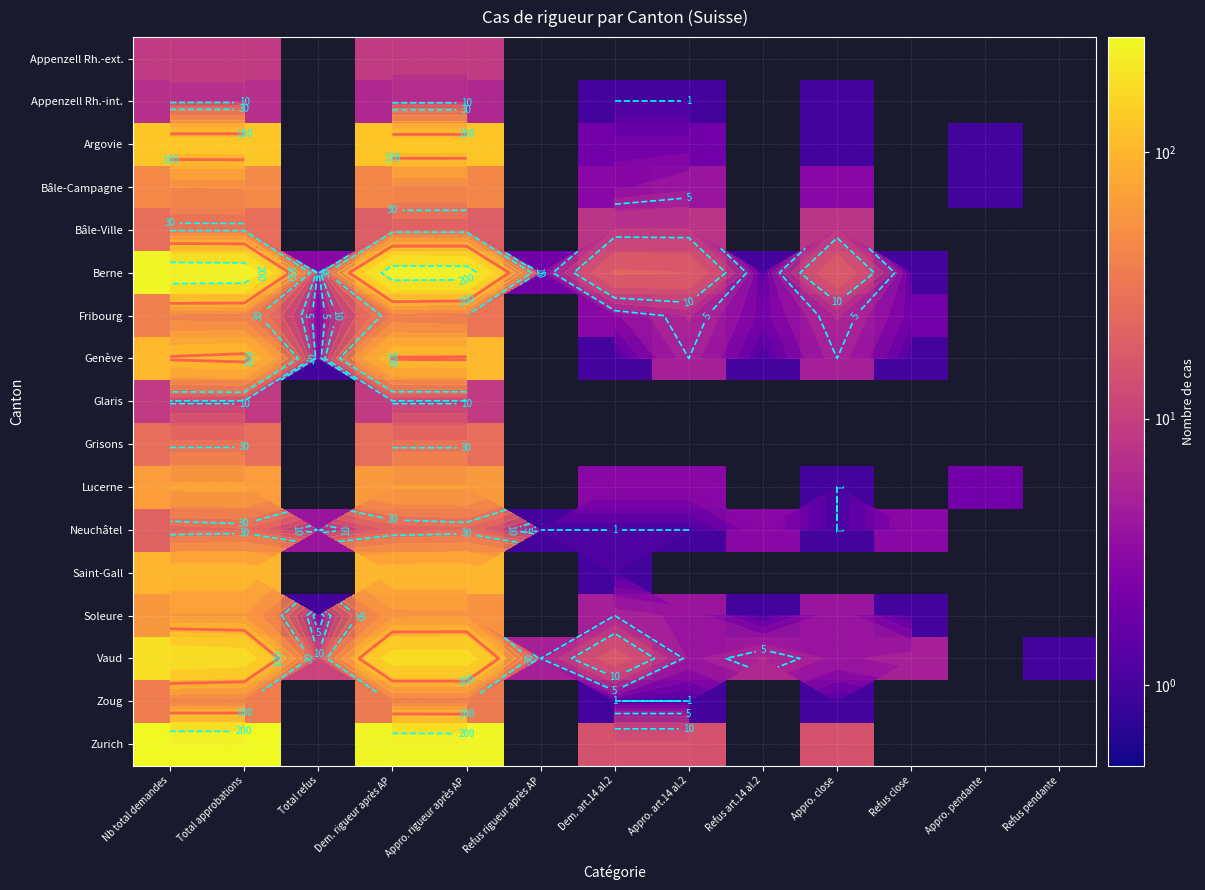

At how many categories does at least one series exceed 250?

4